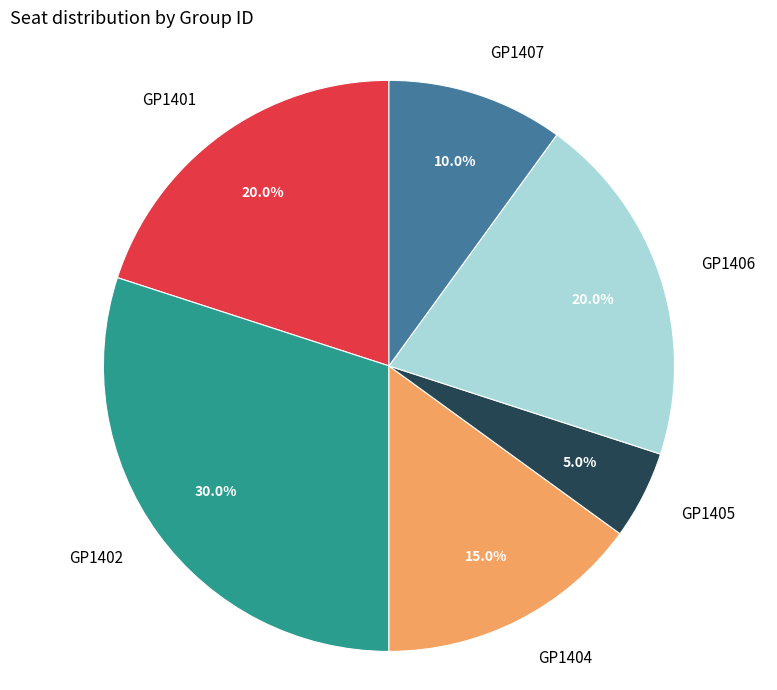

Which slice is the smallest?

GP1405